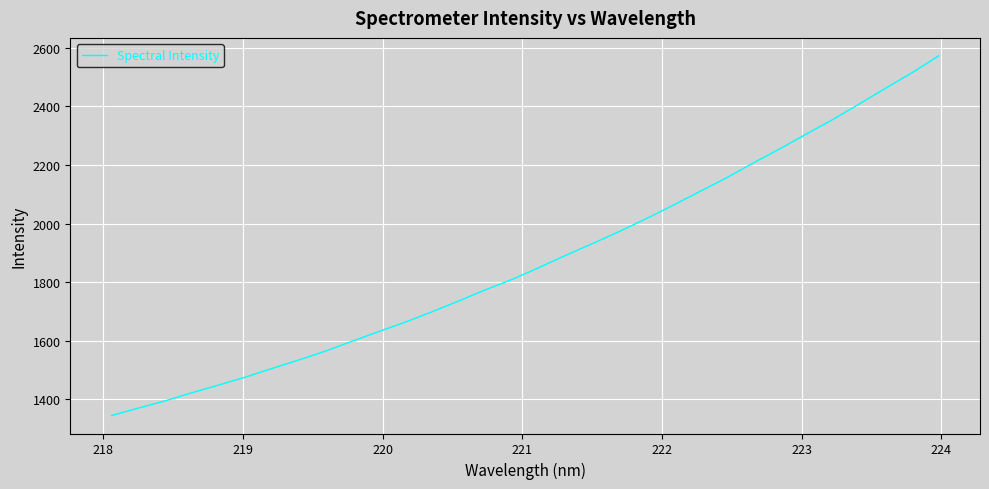

What is the maximum value shown in the chart?

2572.4